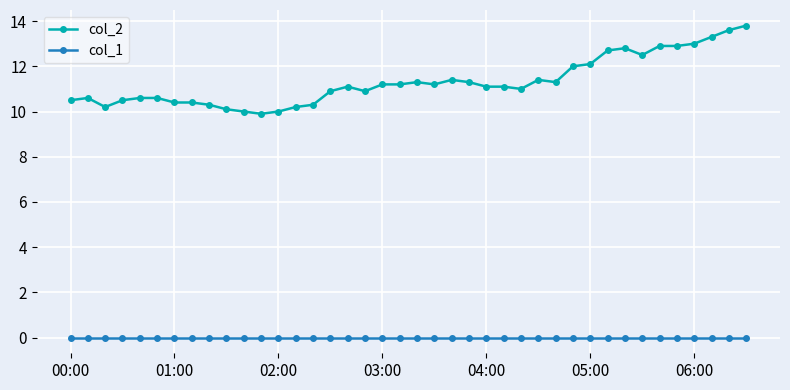

Rank the series by their maximum value, from lowest to highest.

col_1, col_2